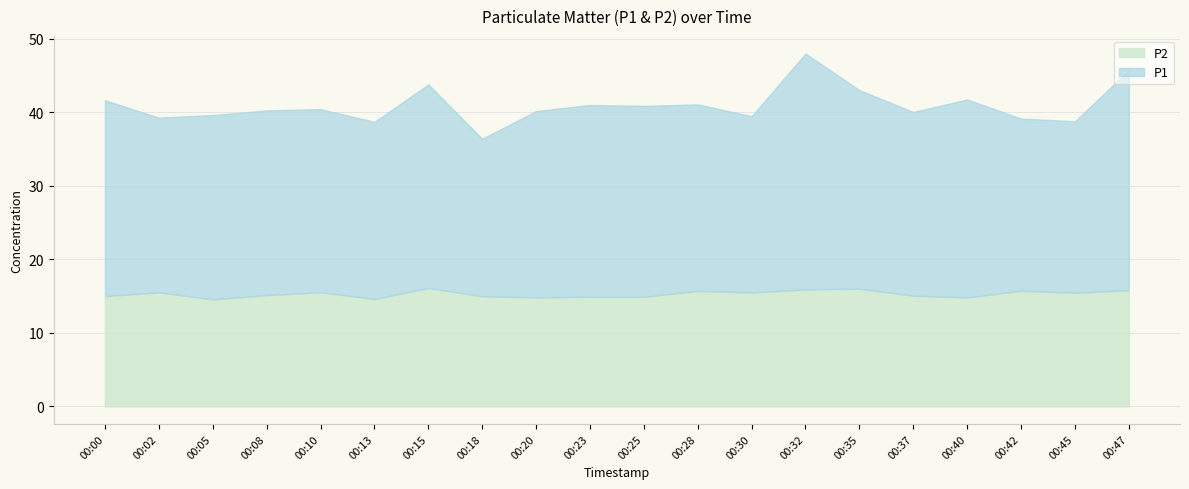

How many interior local valleys does the P1 series have?

6